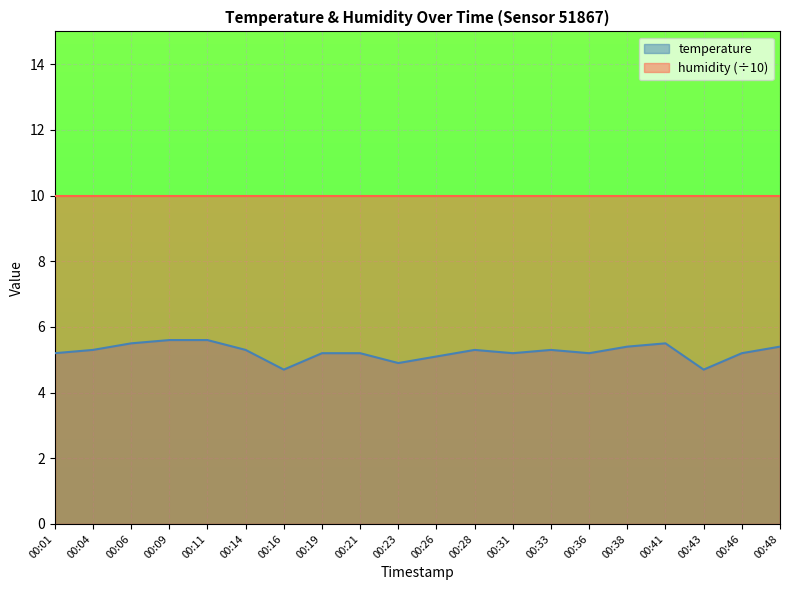

Where is the first local minimum?

00:16